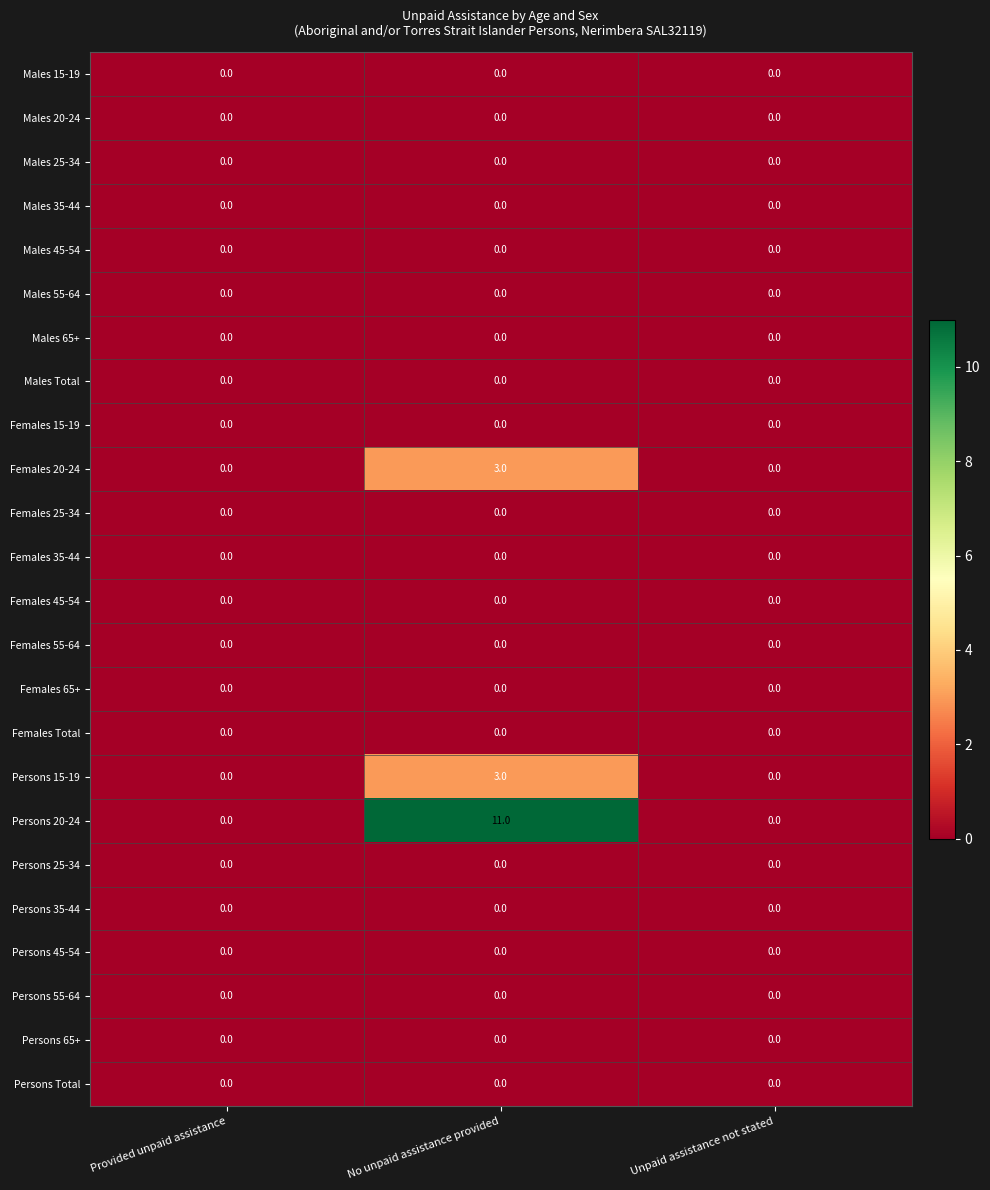

Is it true that Males 15-19 equals 0 at Unpaid assistance not stated?

True